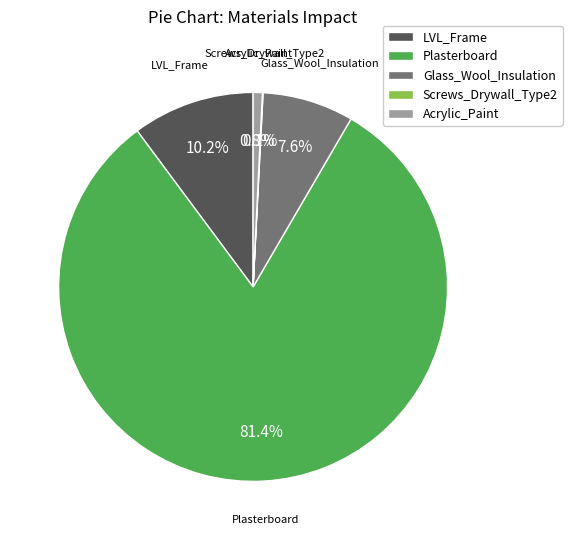

To the nearest percent, what is the difference between the largest and smallest slice percentages?

81%